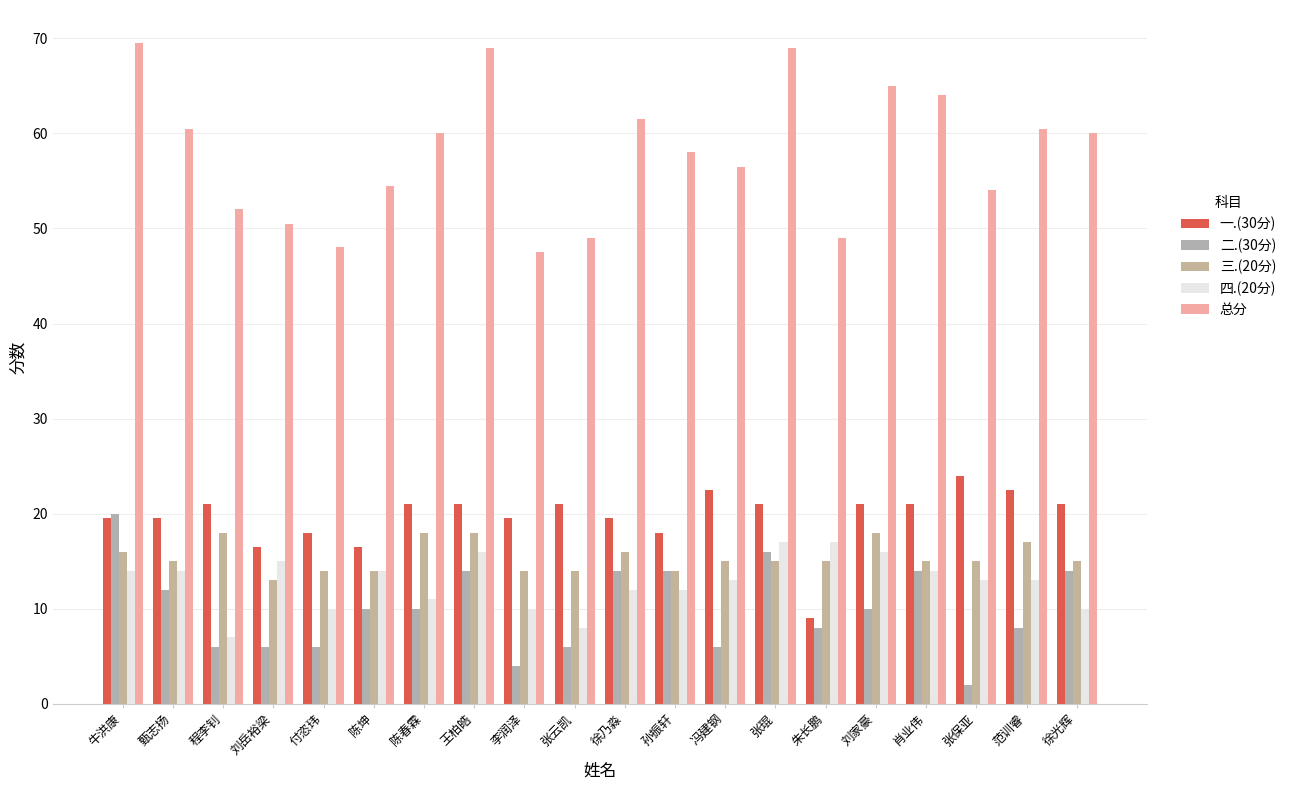

What is the label of the 17th bar from the right?

刘岳裕梁